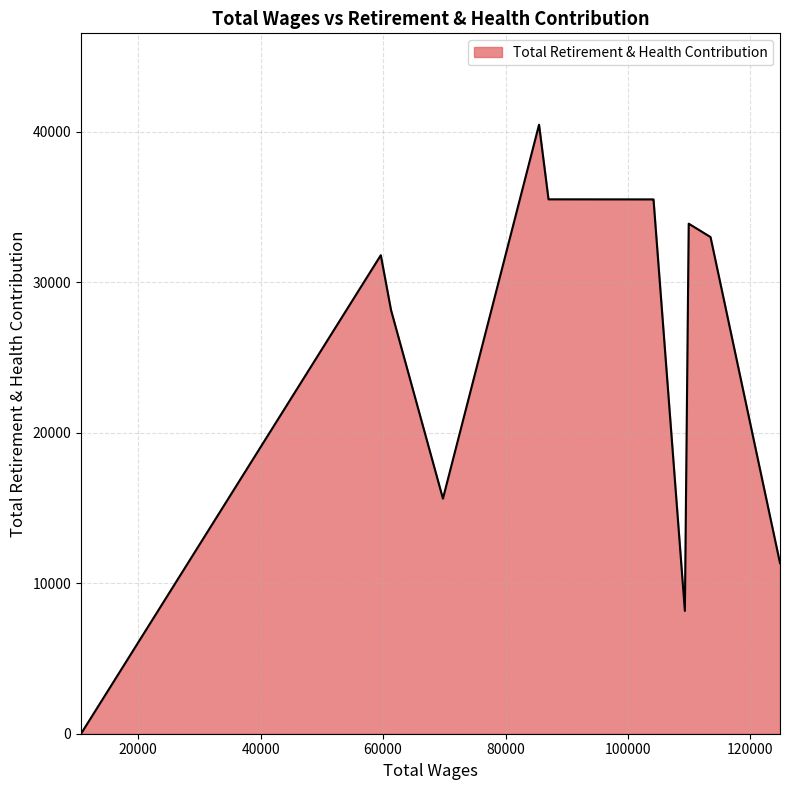

What is the difference between the maximum and minimum values?

40474